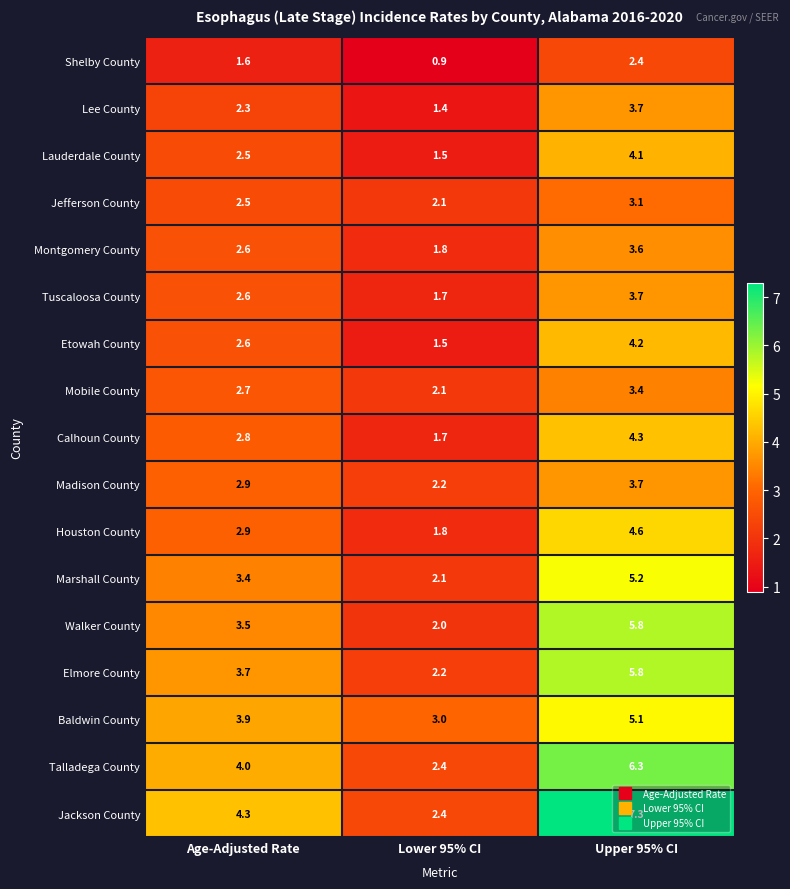

At which category is the sum across all series the highest?

Upper 95% CI